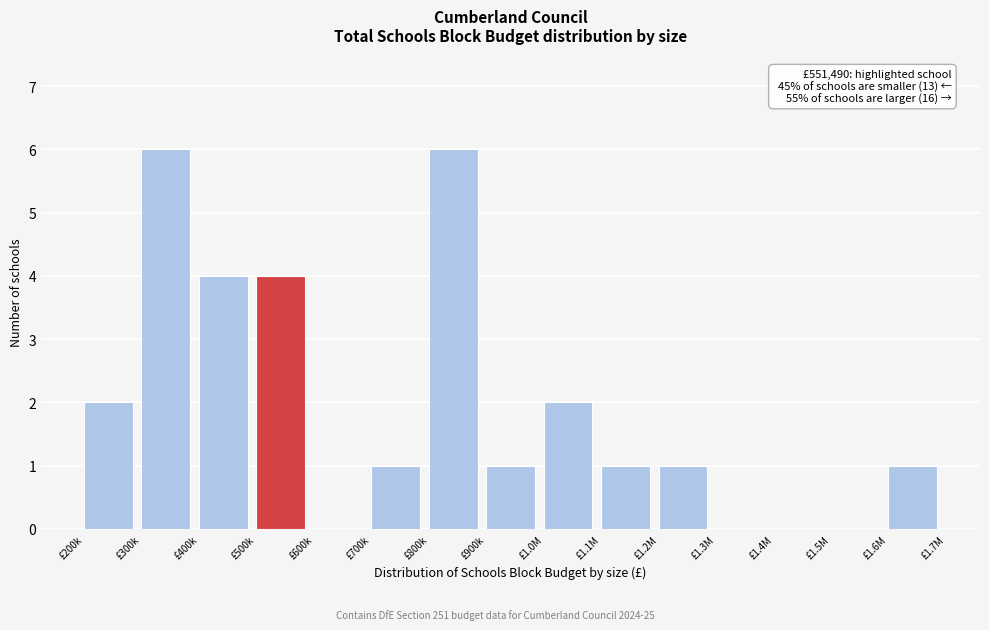

Reading left to right, transcribe all the data shown in this chart.

£200k=2	£300k=6	£400k=4	£500k=4	£600k=0	£700k=1	£800k=6	£900k=1	£1.0M=2	£1.1M=1	£1.2M=1	£1.3M=0	£1.4M=0	£1.5M=0	£1.6M=1